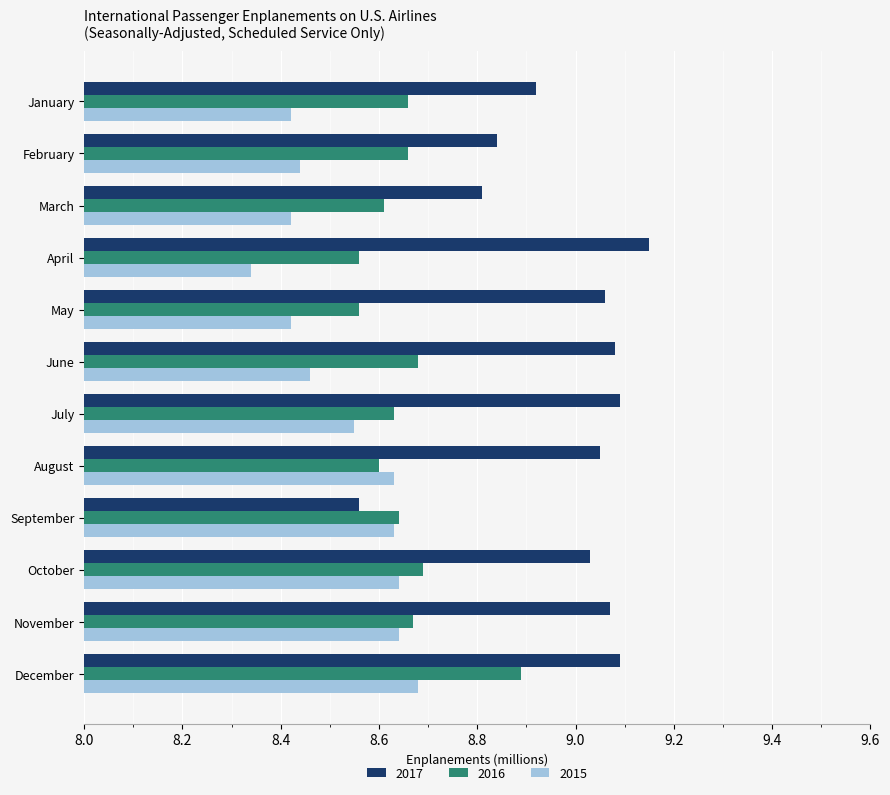

How many series are shown in this chart?

3